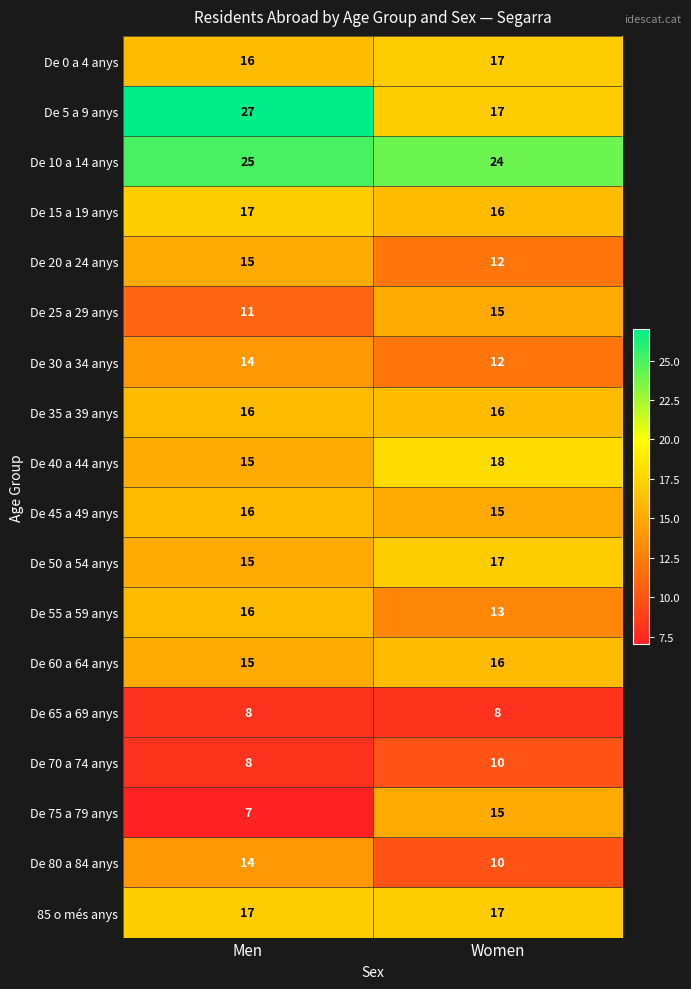

The De 65 a 69 anys series shows 8 at Men. True or false?

True